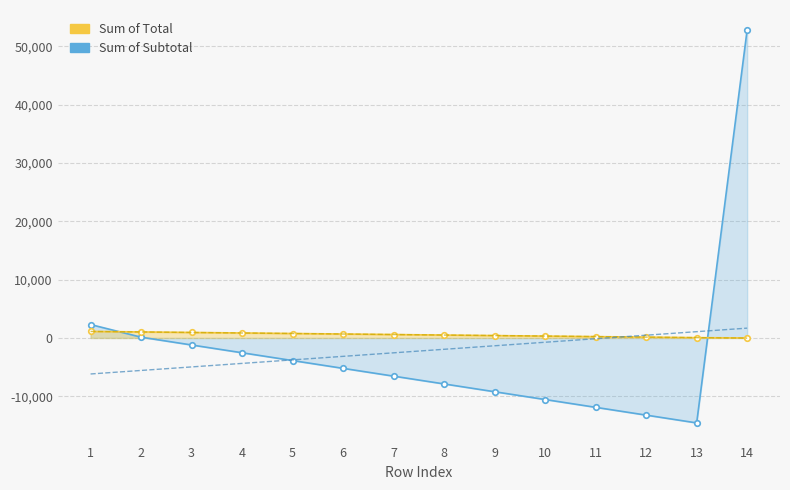

At how many categories does at least one series exceed 6308?

1